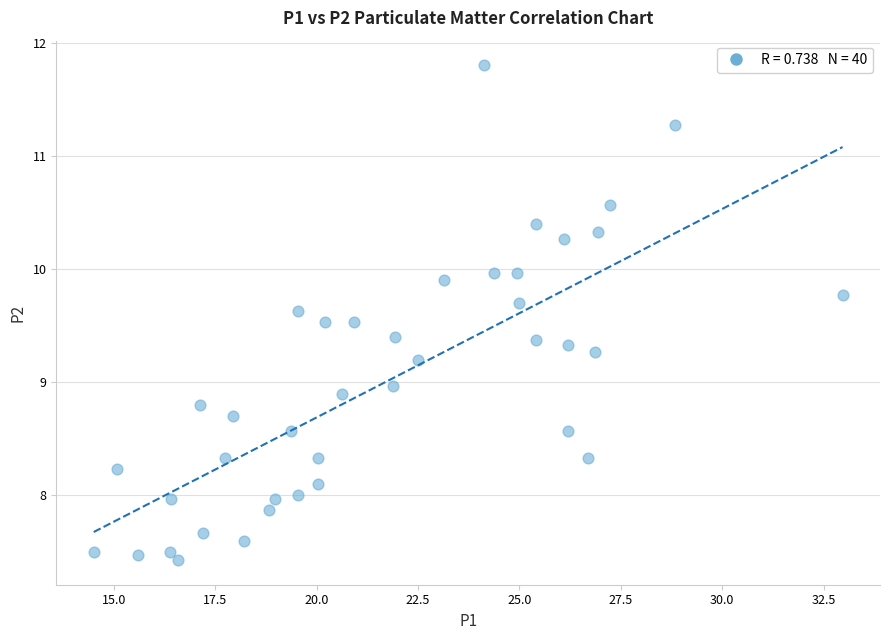

What is the range of Y values (max minus min)?

4.4